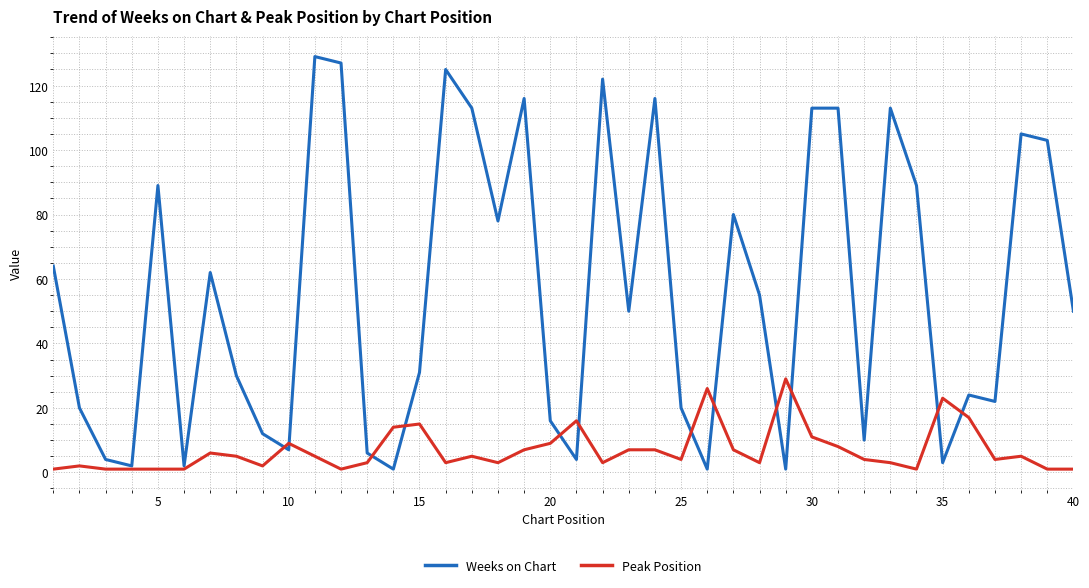

What is the greatest value displayed?

129